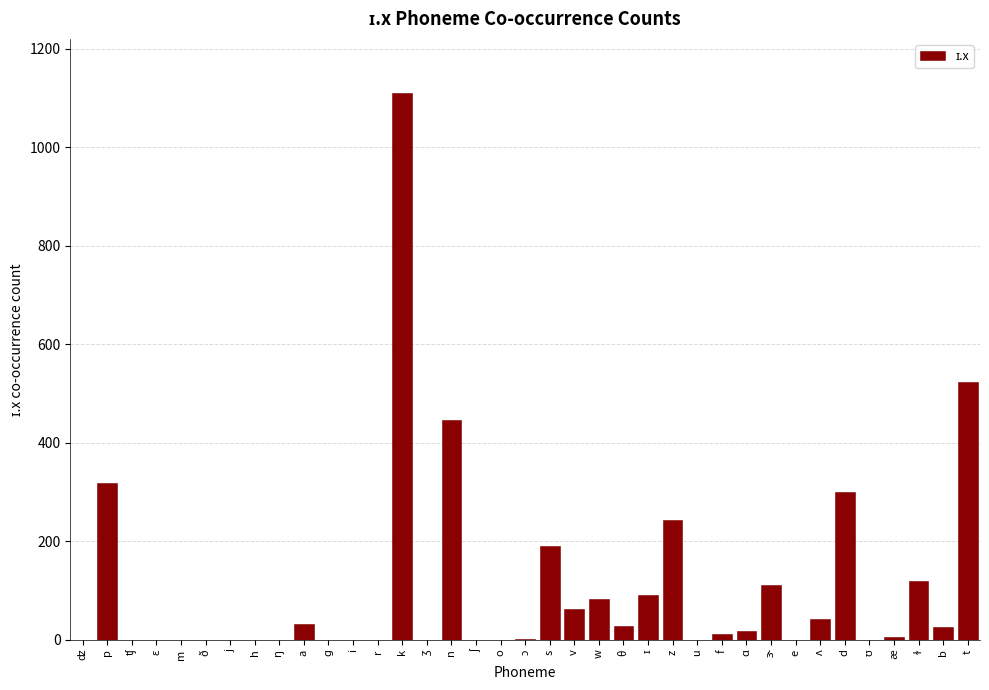

What is the greatest value displayed?

1109